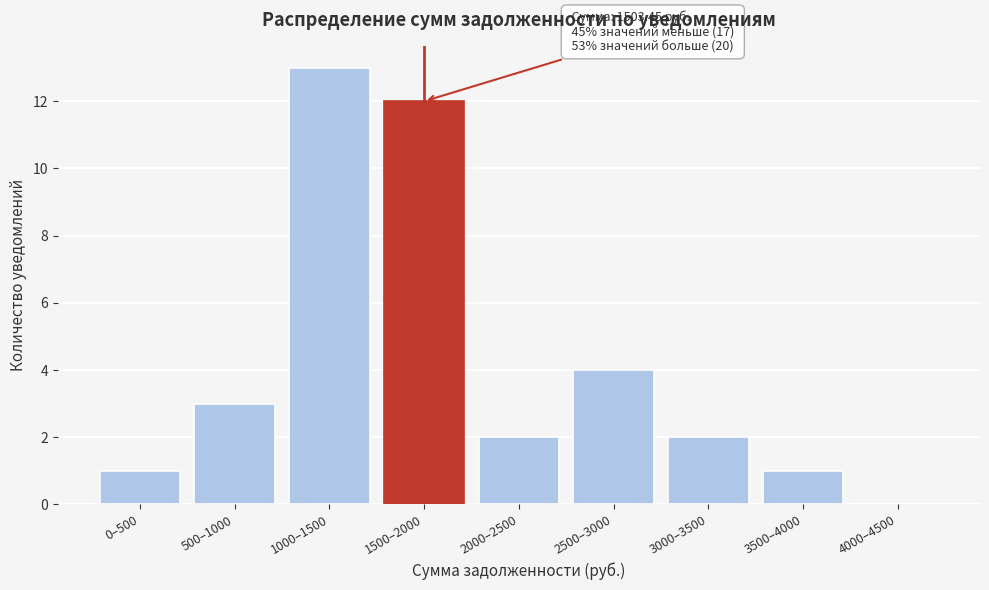

Reading left to right, extract all data points from this chart.

0–500=1	500–1000=3	1000–1500=13	1500–2000=12	2000–2500=2	2500–3000=4	3000–3500=2	3500–4000=1	4000–4500=0